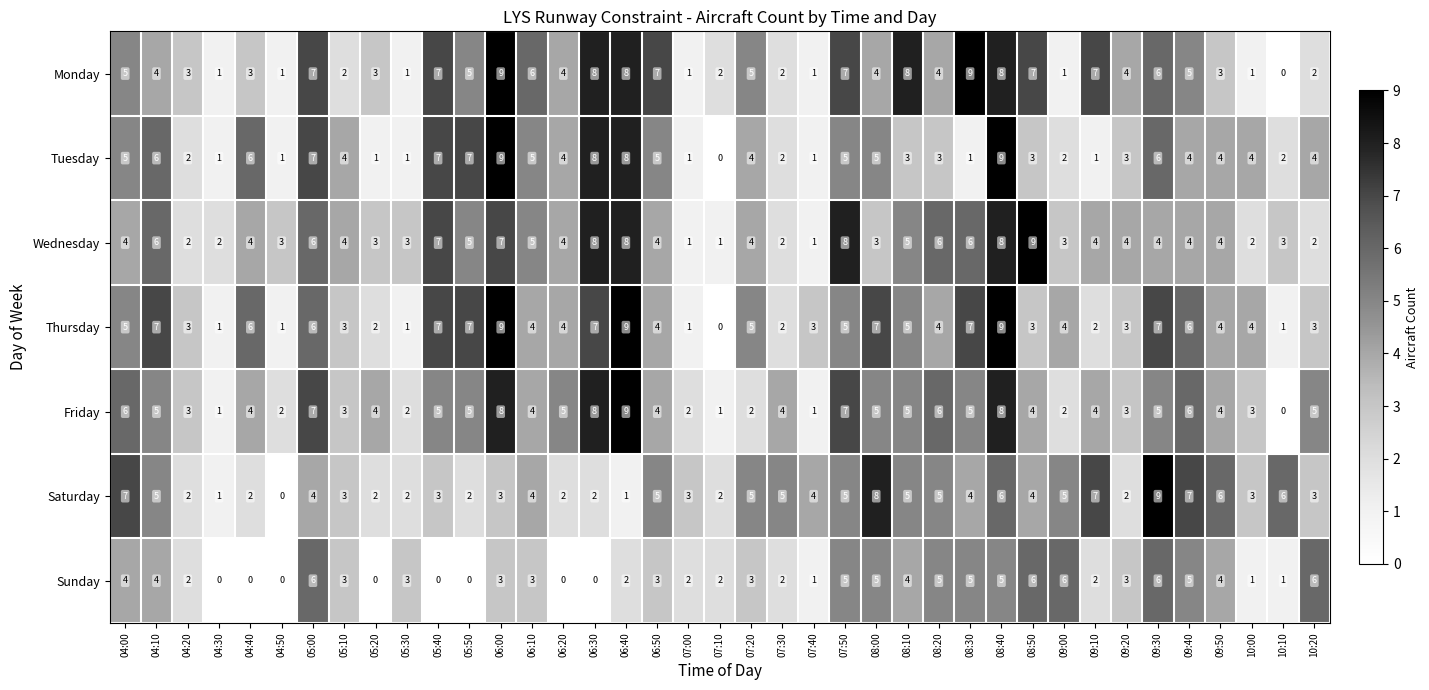

How many Sunday values are between 1 and 5?

26